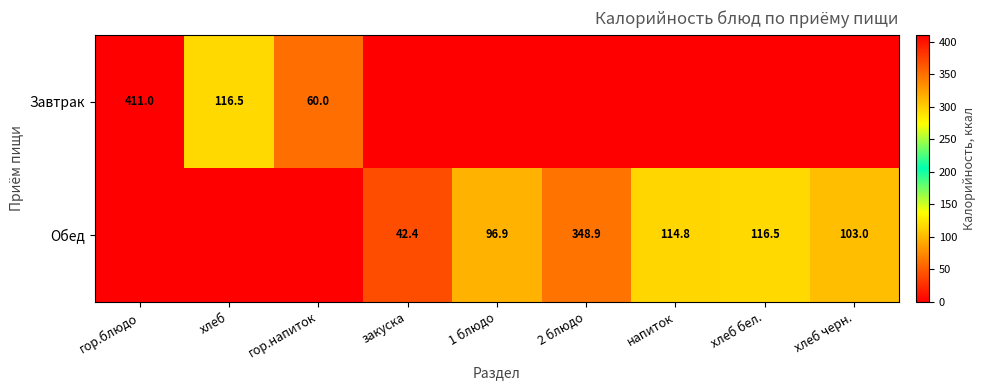

Is the value of Завтрак at хлеб greater than the value of Обед at 1 блюдо?

Yes